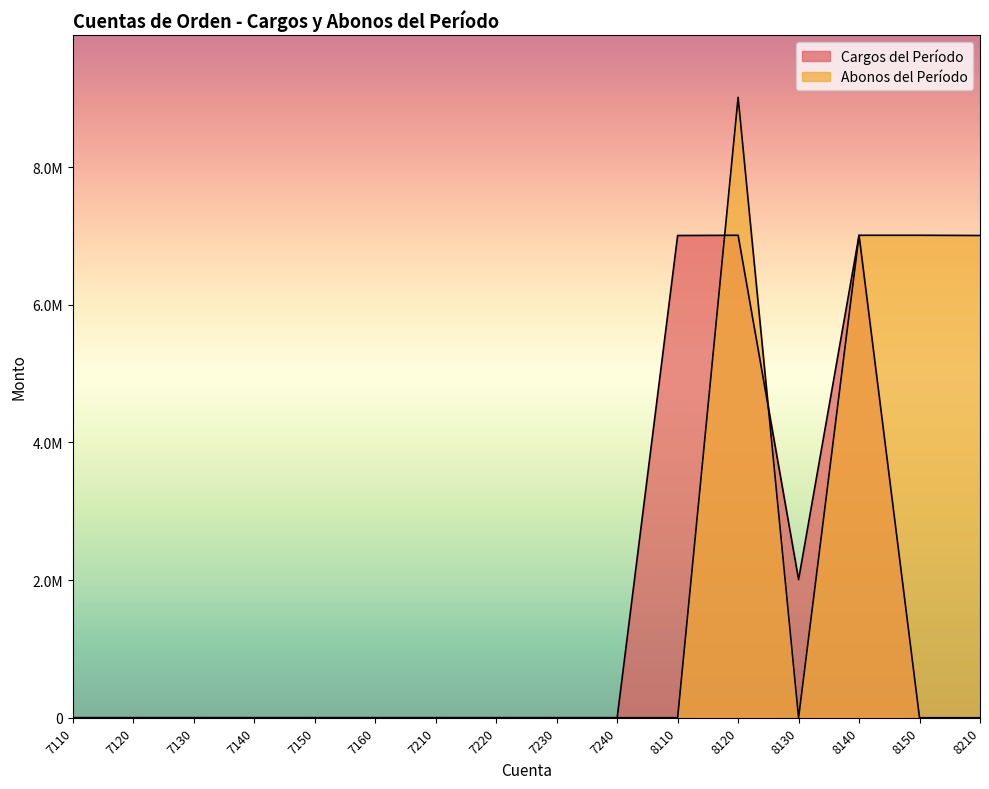

What is the difference between the second highest and minimum values in the Cargos del Período series?

7008457.2